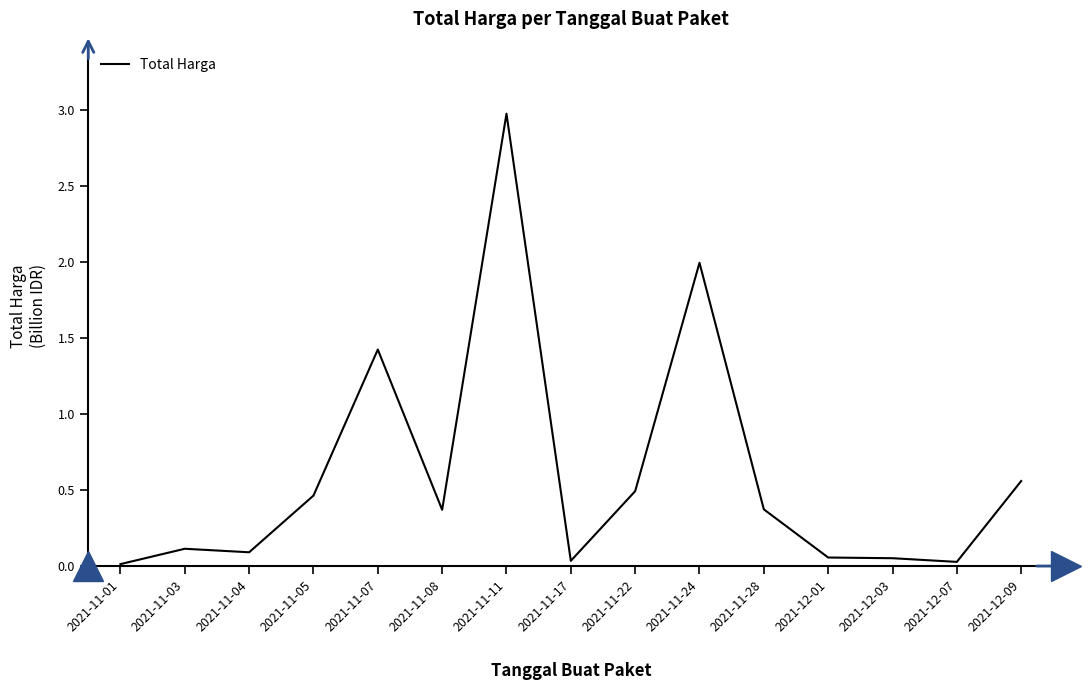

Does the chart have visible grid lines?

No